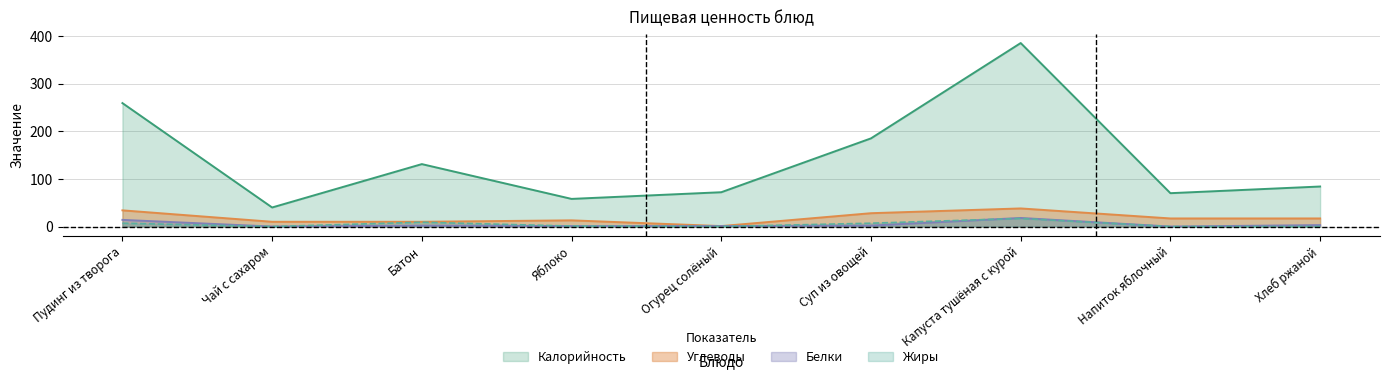

What is the label of the 3rd point from the left?

Батон